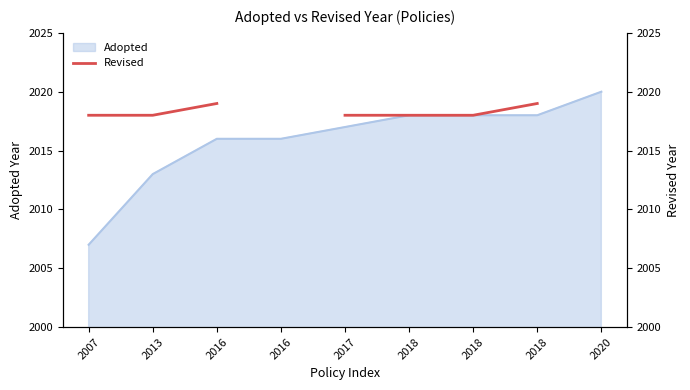

The chart shows a value of 2019.0 at 2018. True or false?

True